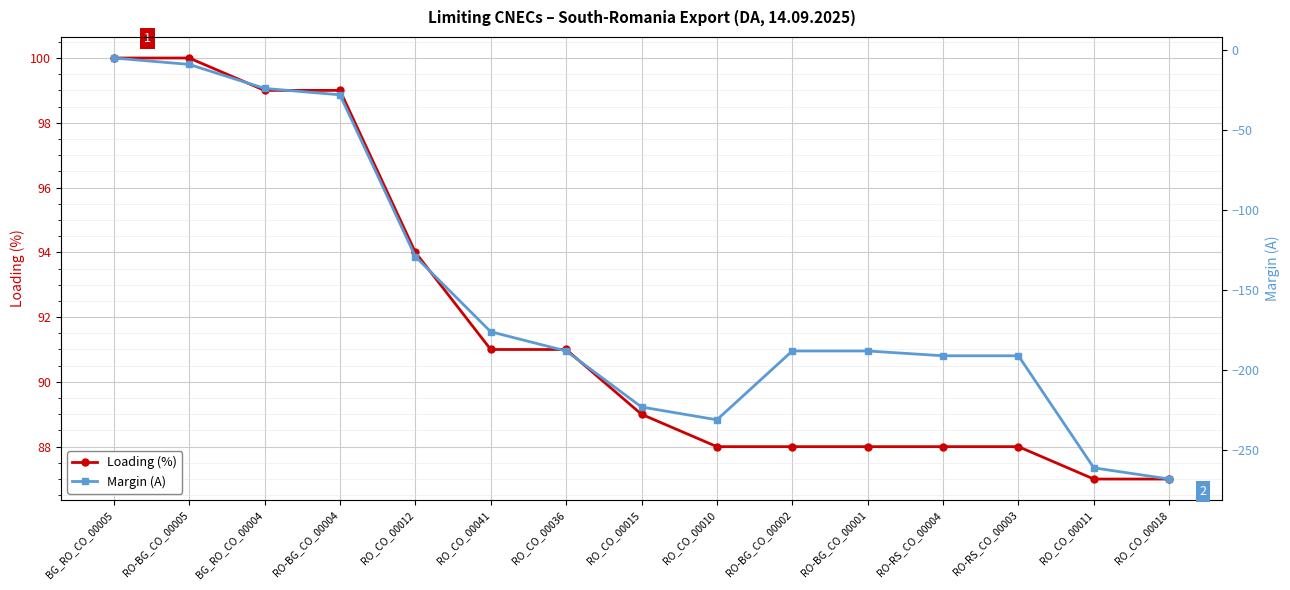

True or false: Loading (%) has more than 2 interior local peaks.

False